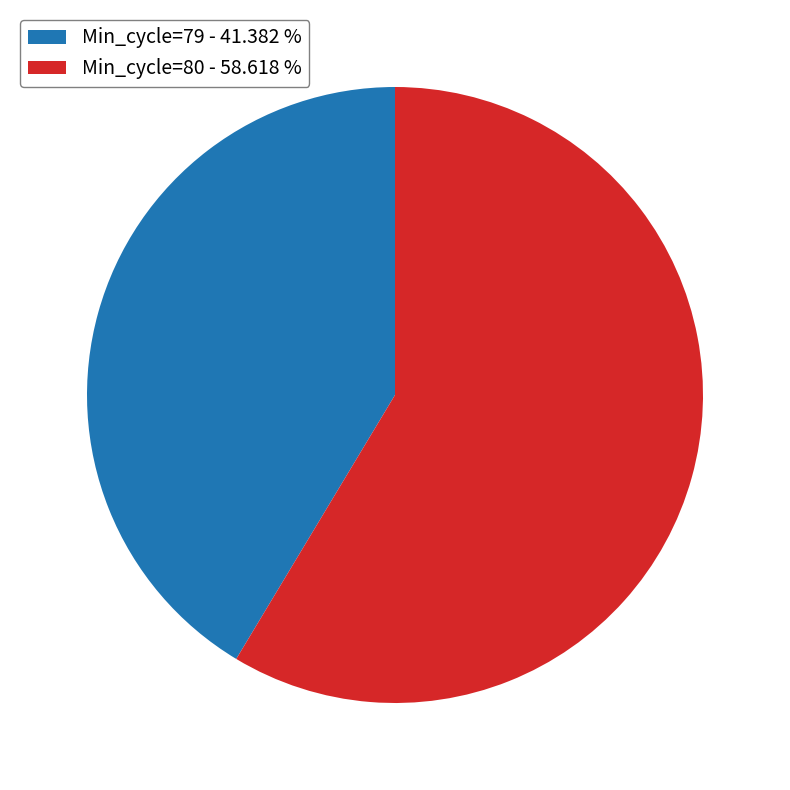

Which slice is the largest?

Min_cycle=80 - 58.618 %